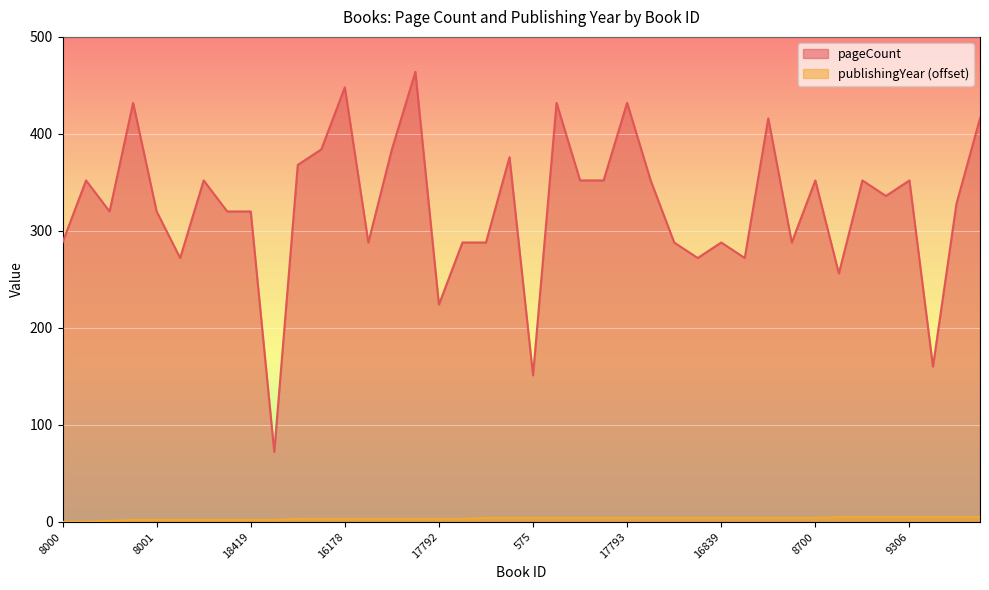

How many series are shown in this chart?

2